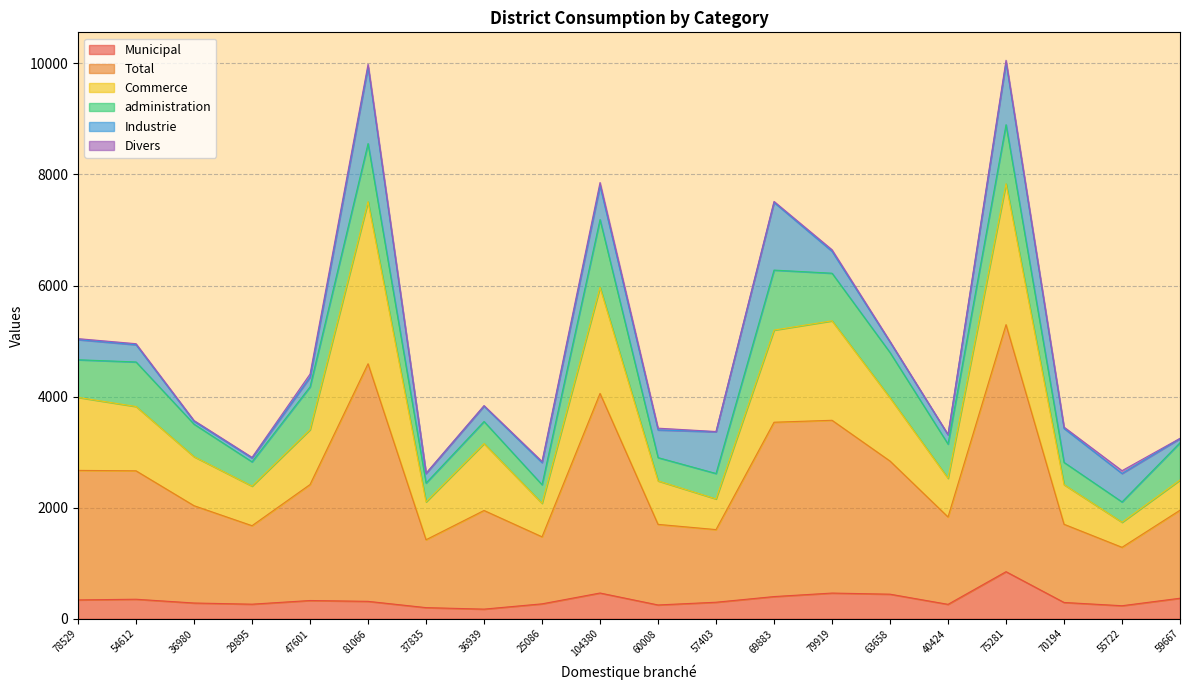

At which category does Municipal reach its first local peak?

54612